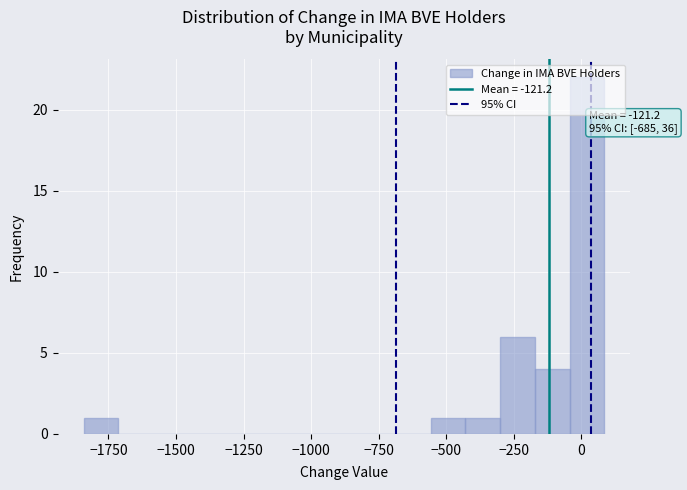

Read against the x-axis, roughly where is the centre of the tallest bar?

0